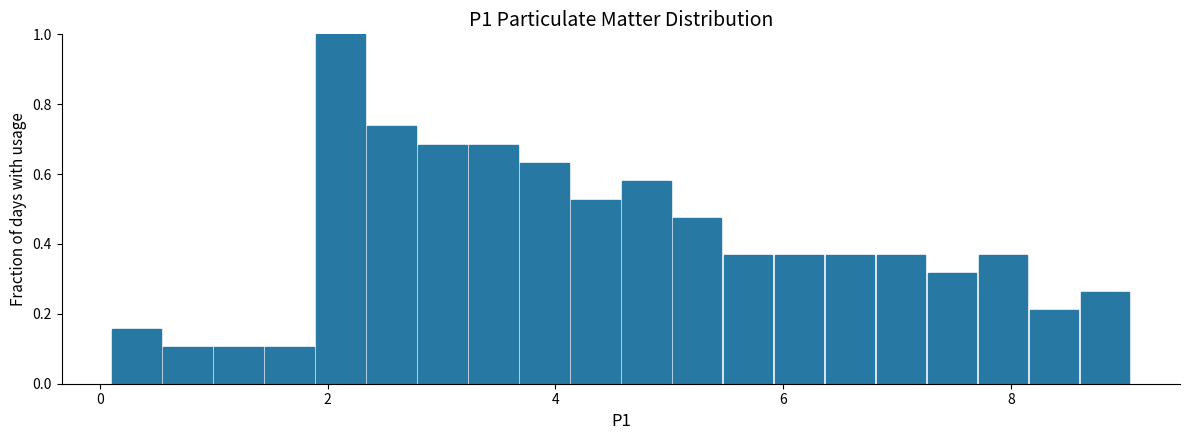

Around what value on the x-axis is the tallest bar? Give the approximate position of its centre, as read against the axis.

2.2